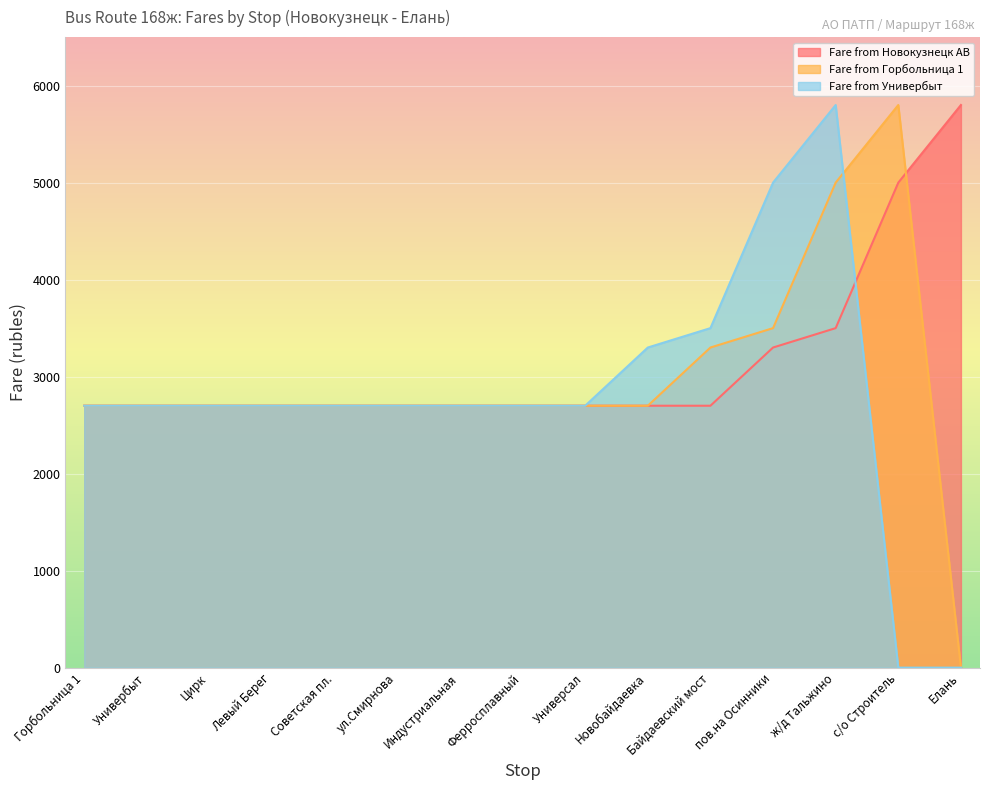

At how many categories does at least one series exceed 3438?

5